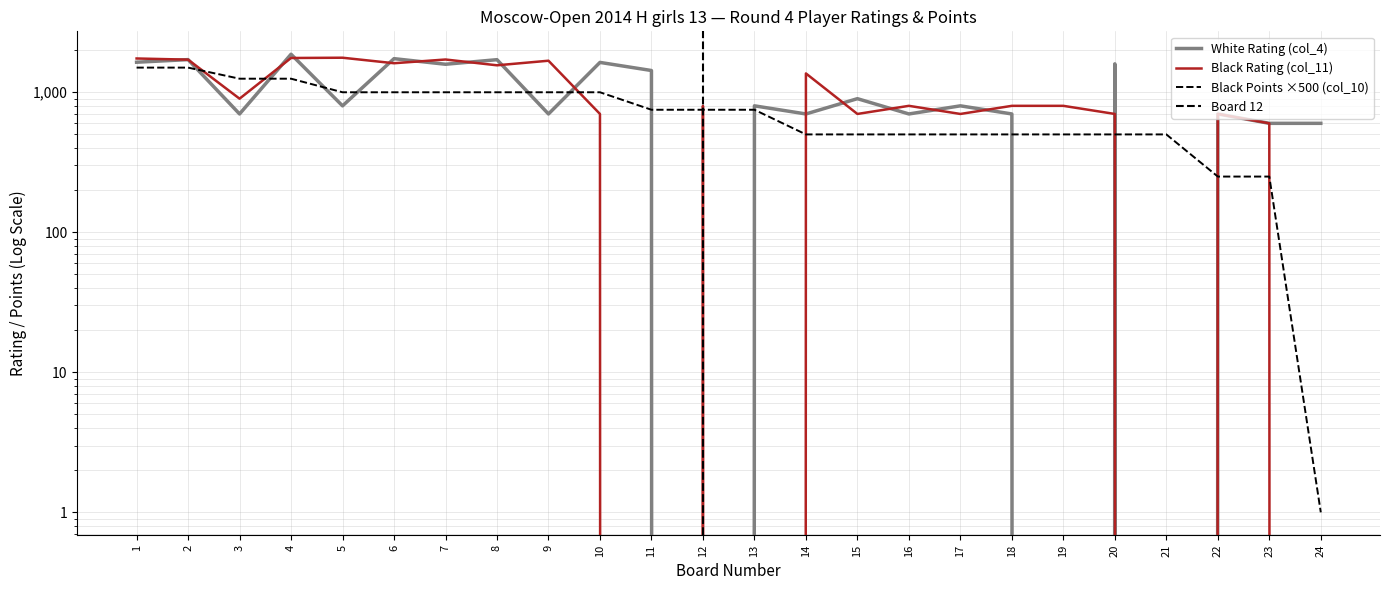

What is the total value across all series at 4?

4876